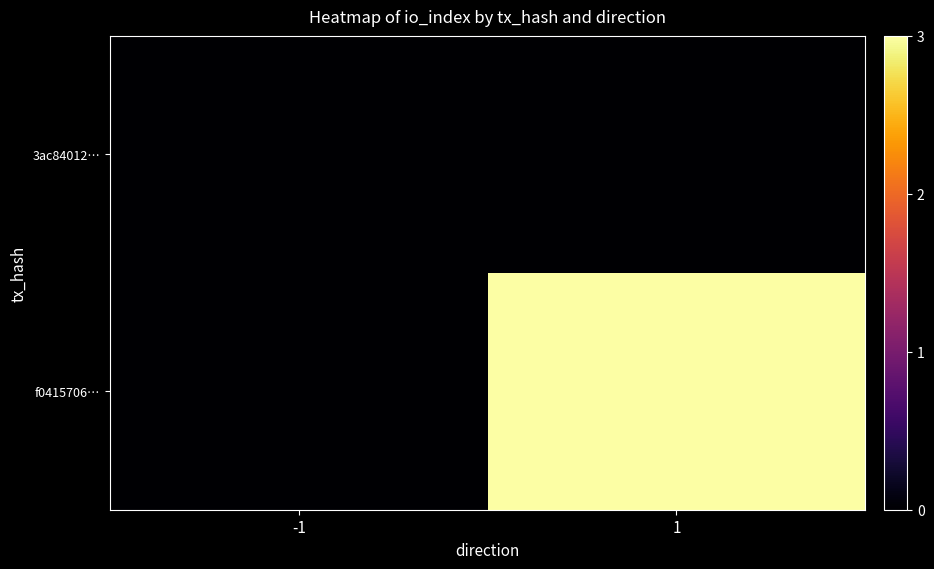

What is the difference between the highest and lowest values at 1?

3